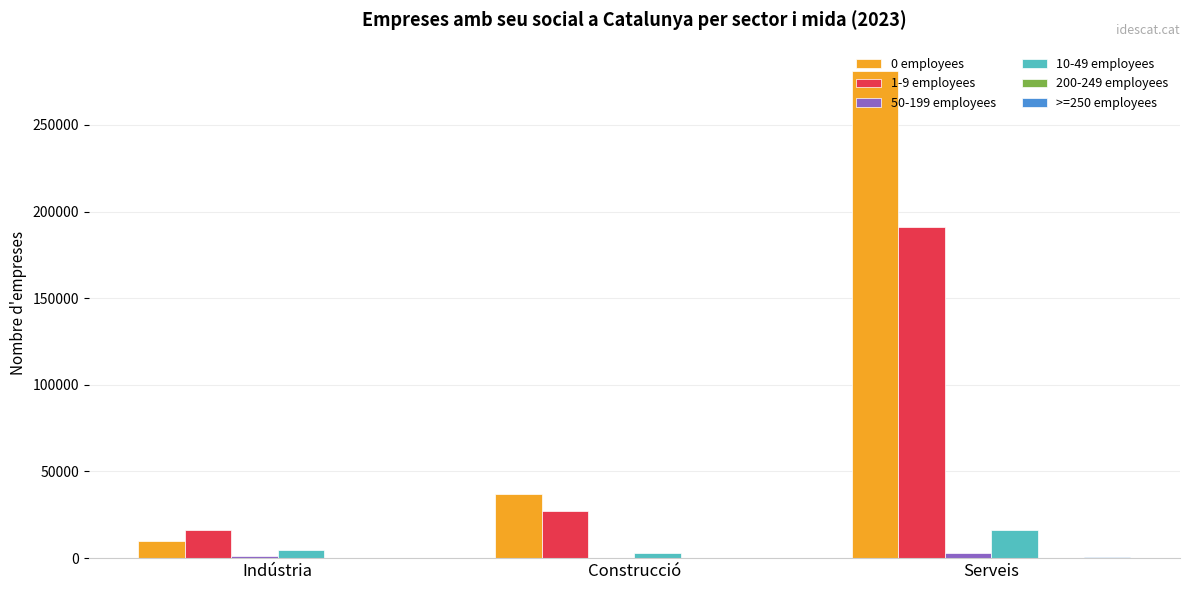

The 1-9 employees series shows 191136 at Serveis. True or false?

True